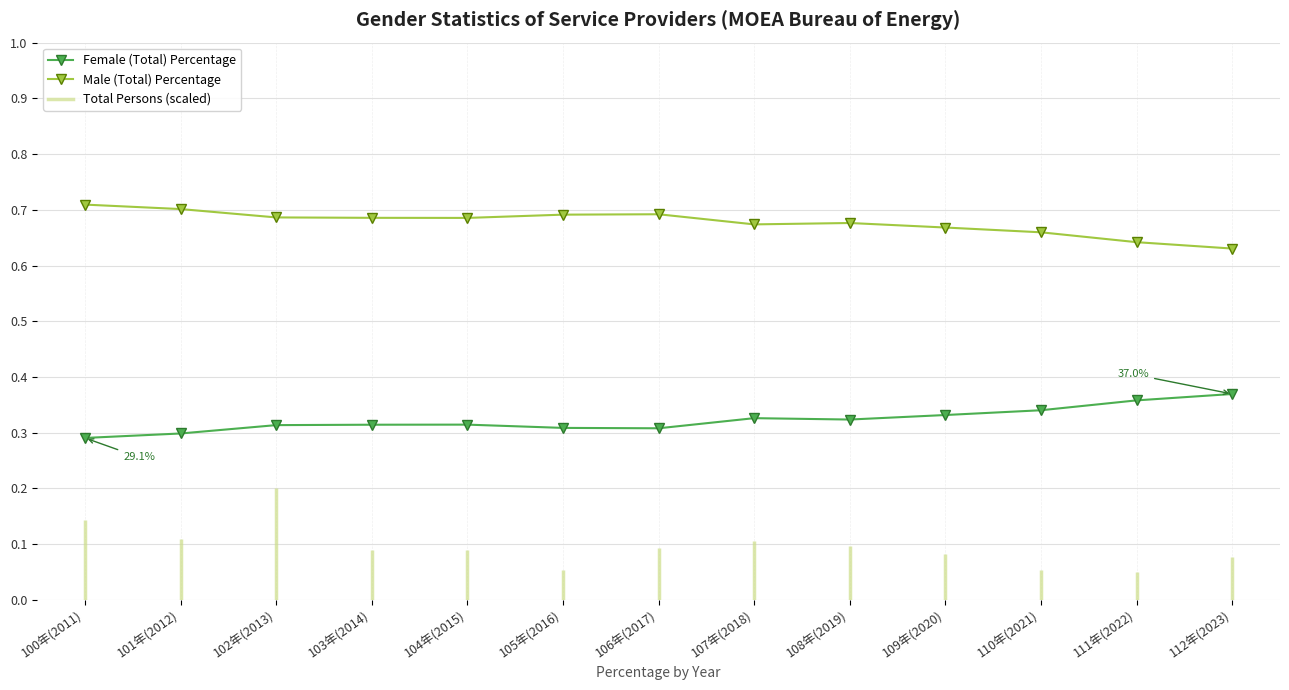

At which category does the chart reach its peak across all series?

100年(2011)